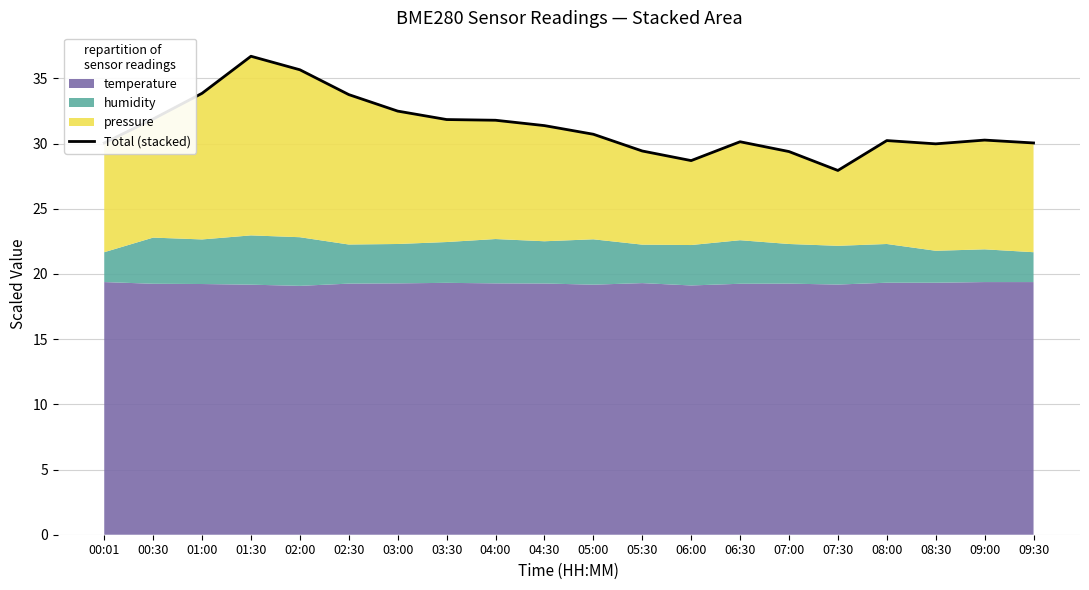

True or false: the data shows 49.5 at 00:01.

False